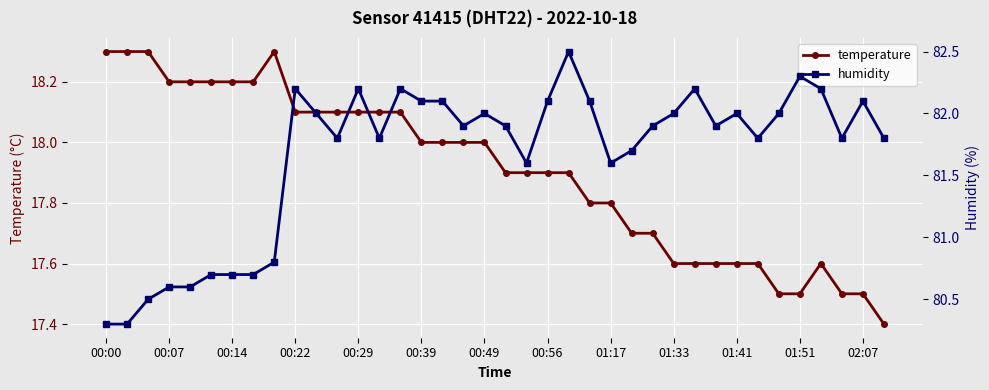

True or false: temperature has more than 1 interior local peaks.

True